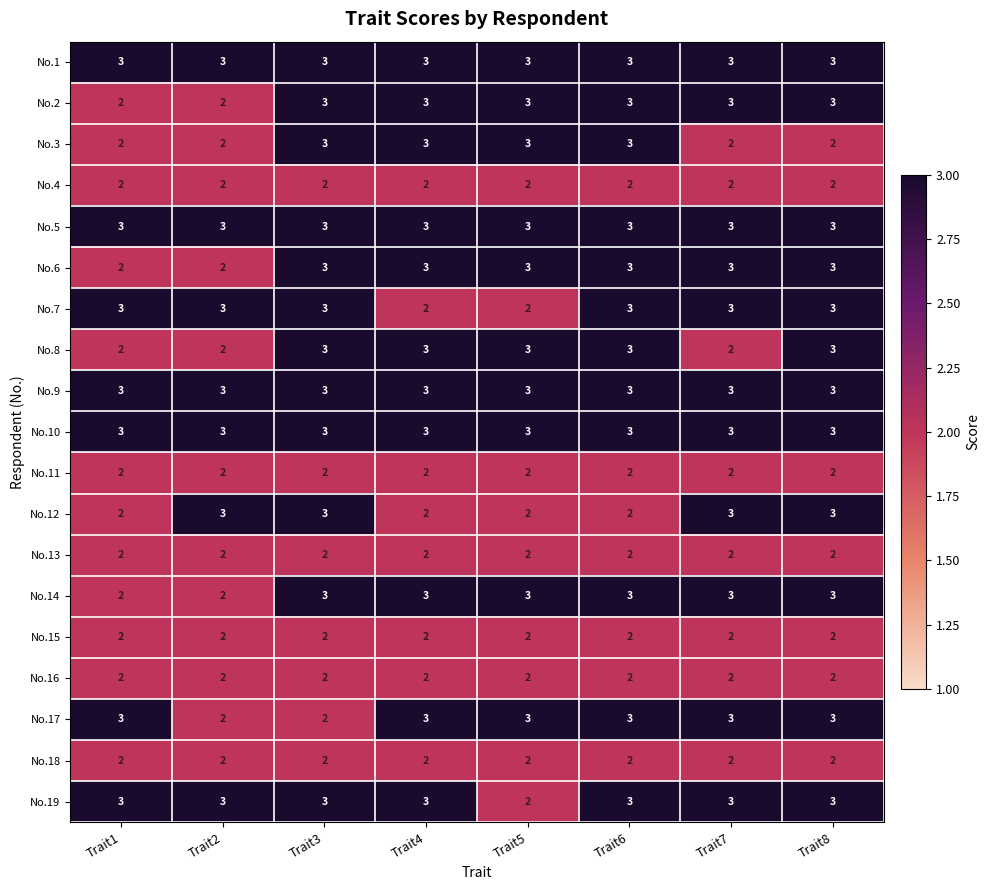

What is the maximum value shown in the chart?

3